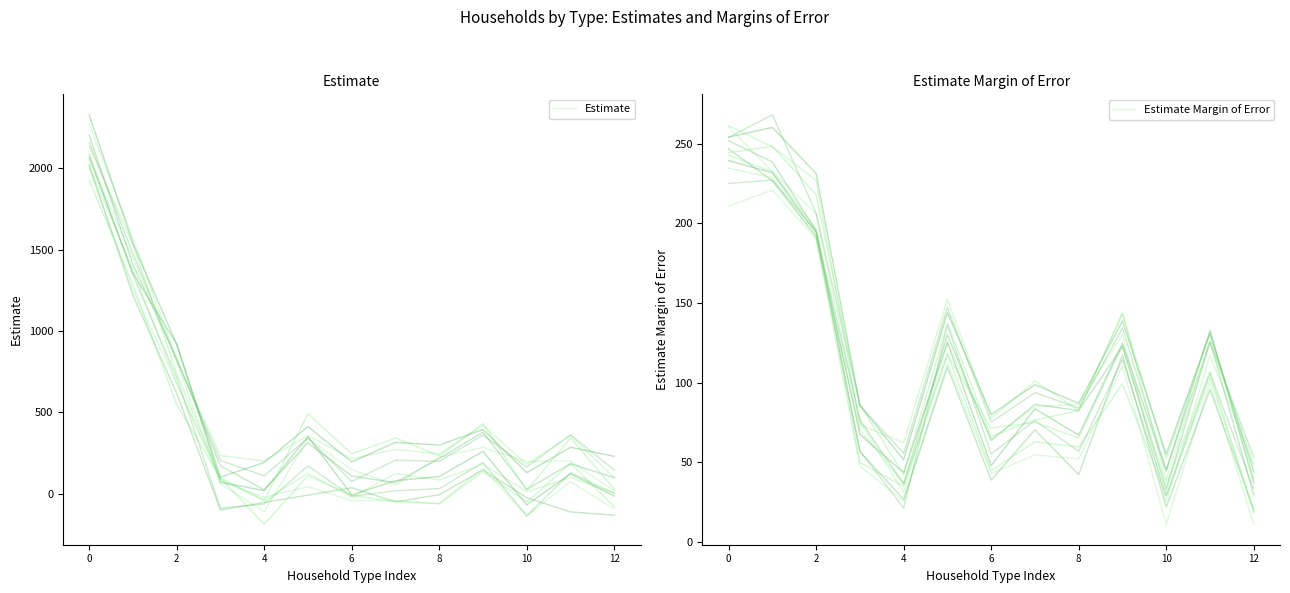

How many times do Estimate Margin of Error and Estimate cross each other?

3